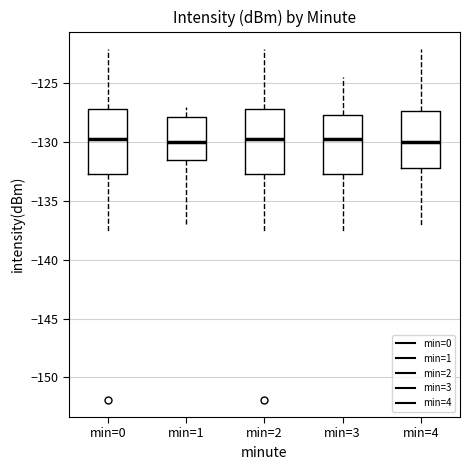

Reading left to right, read every box against the y-axis: the position of its median line, the range the box covers, and the ends of its whiskers. The values are not printed on the chart, so give them approximately, as read against the axis.

min=0: median -129.5, box -132.5 to -127.0, whiskers -137.5 to -122.0
min=1: median -130.0, box -131.5 to -128.0, whiskers -137.0 to -127.0
min=2: median -129.5, box -132.5 to -127.0, whiskers -137.5 to -122.0
min=3: median -129.5, box -132.5 to -128.0, whiskers -137.5 to -124.5
min=4: median -130.0, box -132.5 to -127.5, whiskers -137.0 to -122.0